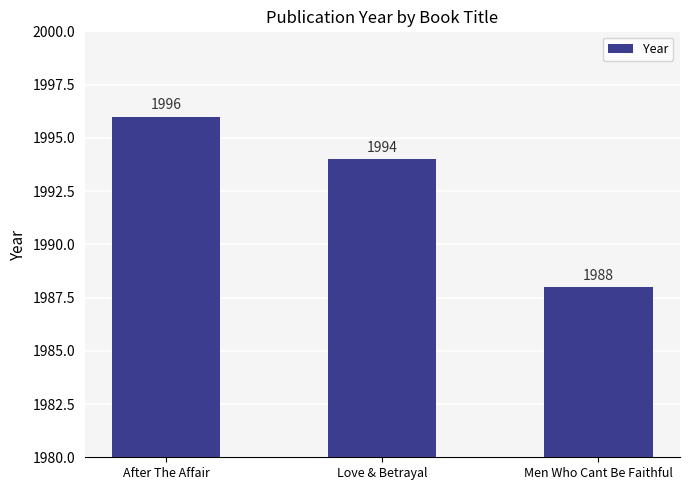

How many series are shown in this chart?

1